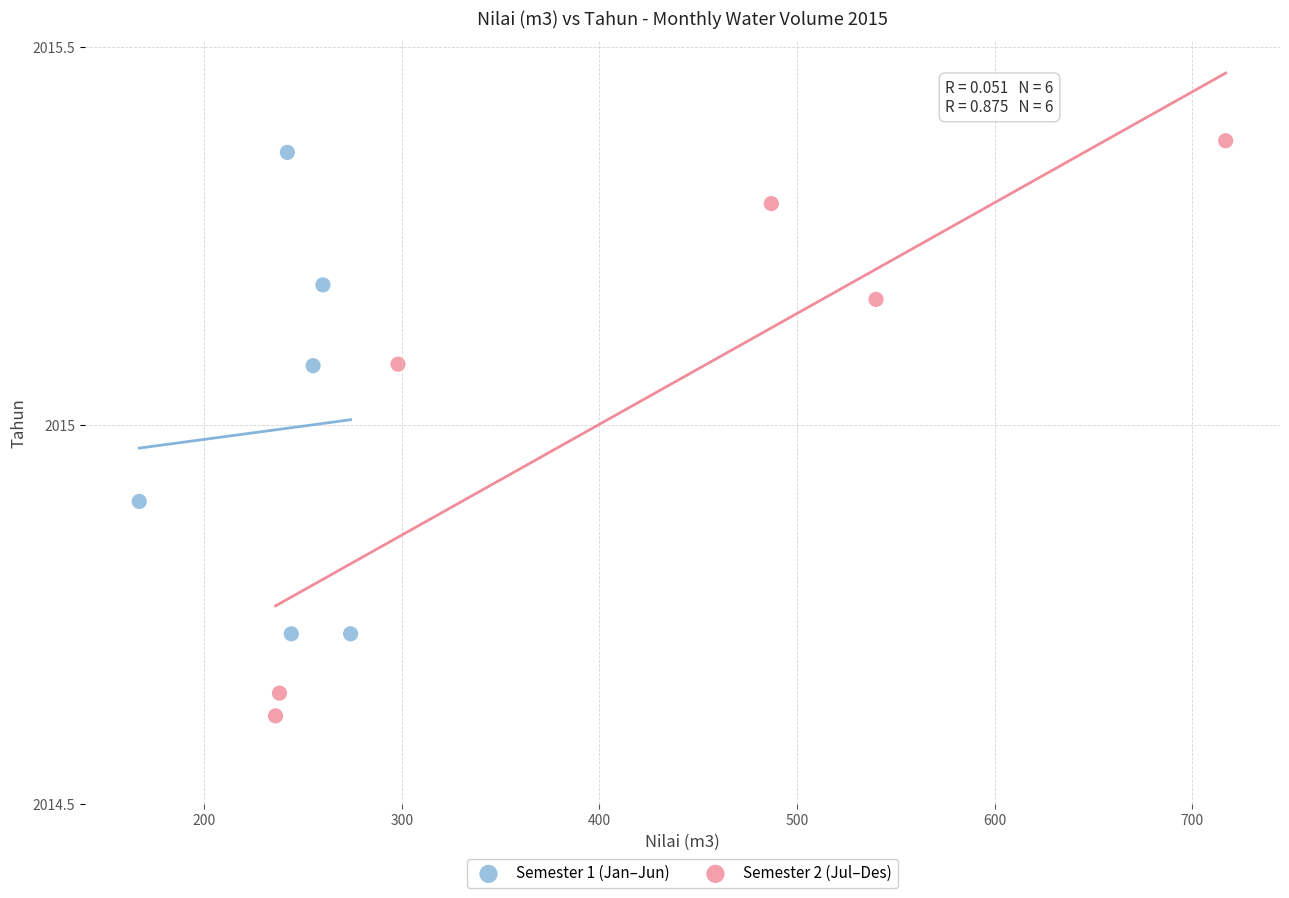

Which series has the widest spread of Y values?

Semester 2 (Jul–Des)